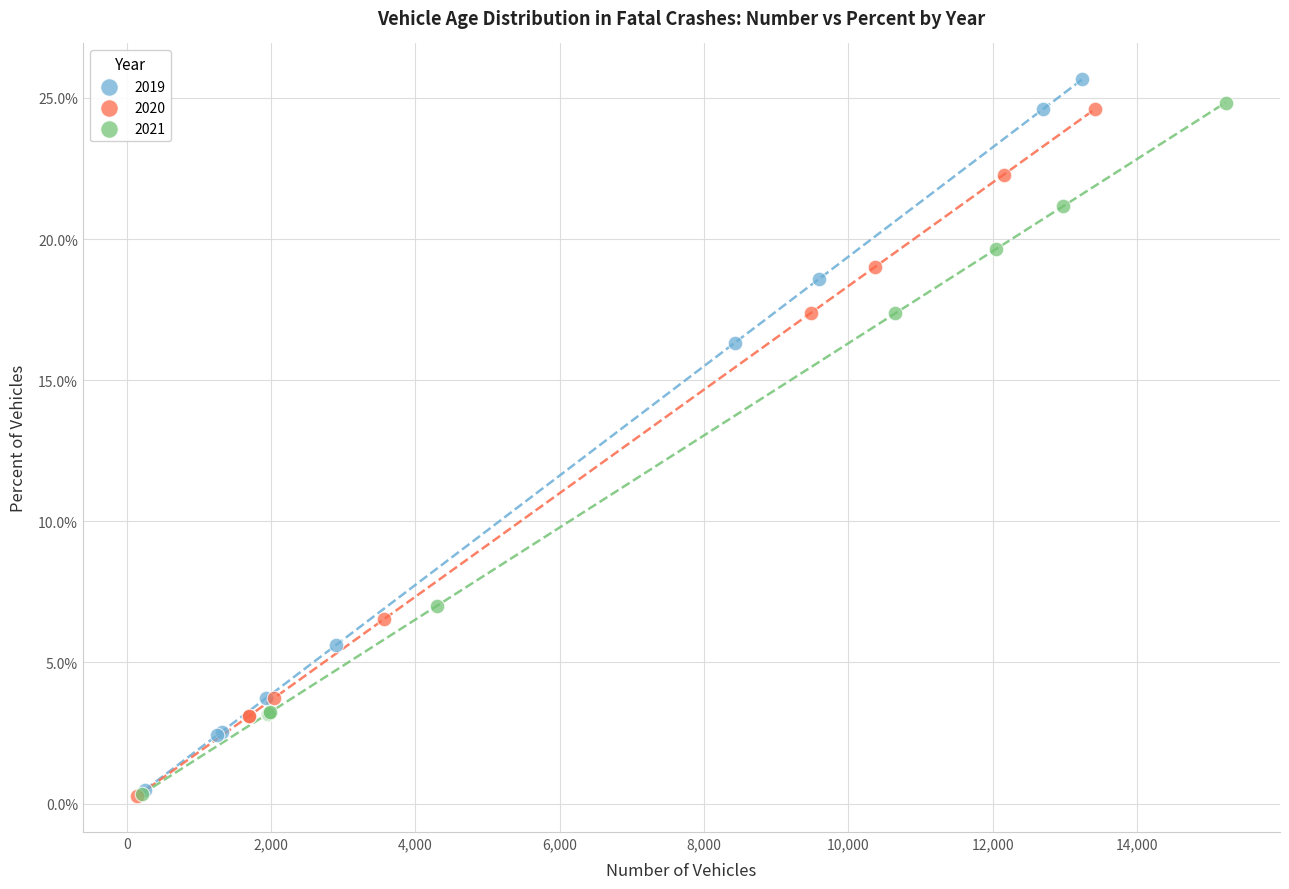

What are all the series names shown in the legend?

2019, 2020, 2021